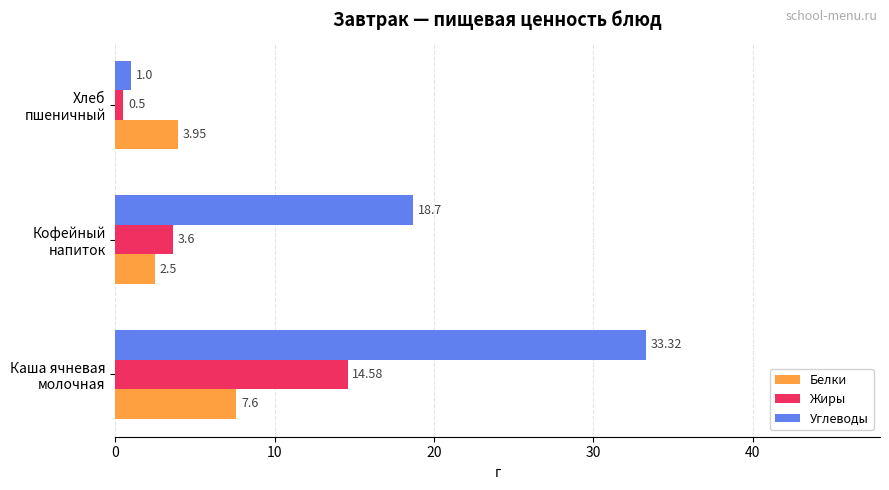

What is the difference between the maximum and second lowest values in the Углеводы series?

14.6